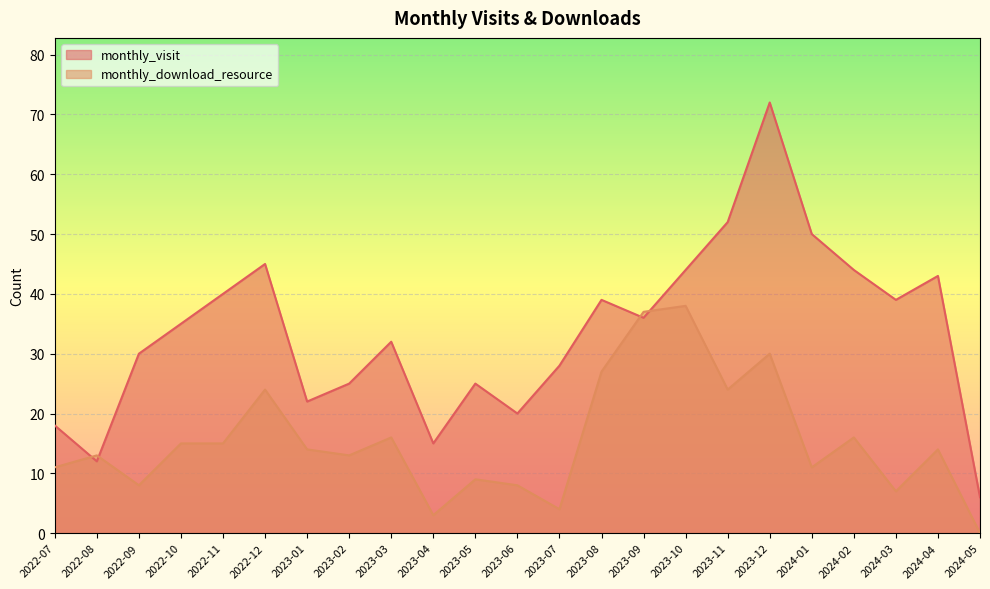

Where is monthly_download_resource nearest to the value 19?

2023-03